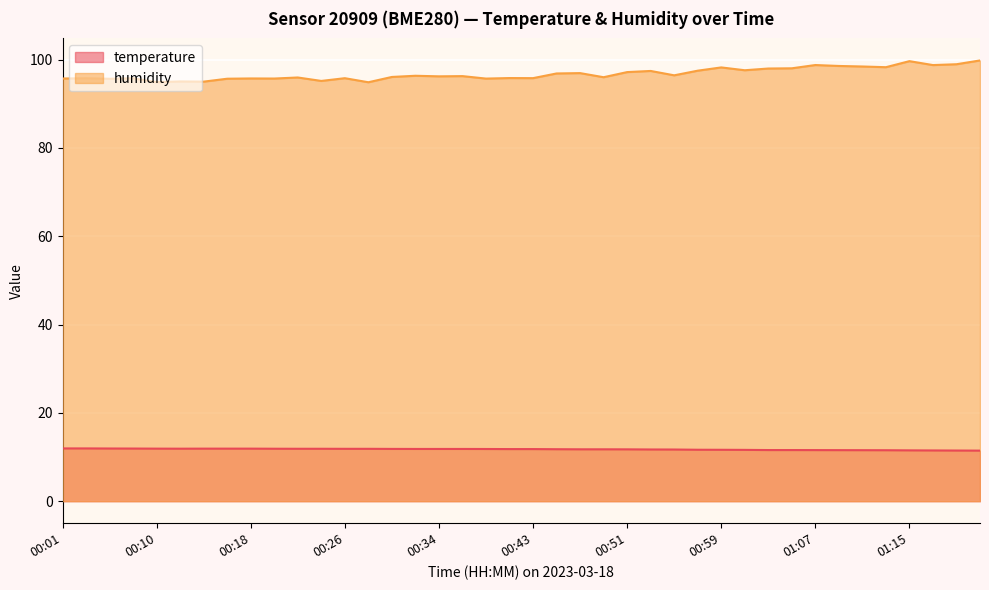

What is the label of the 38th point from the right?

00:06